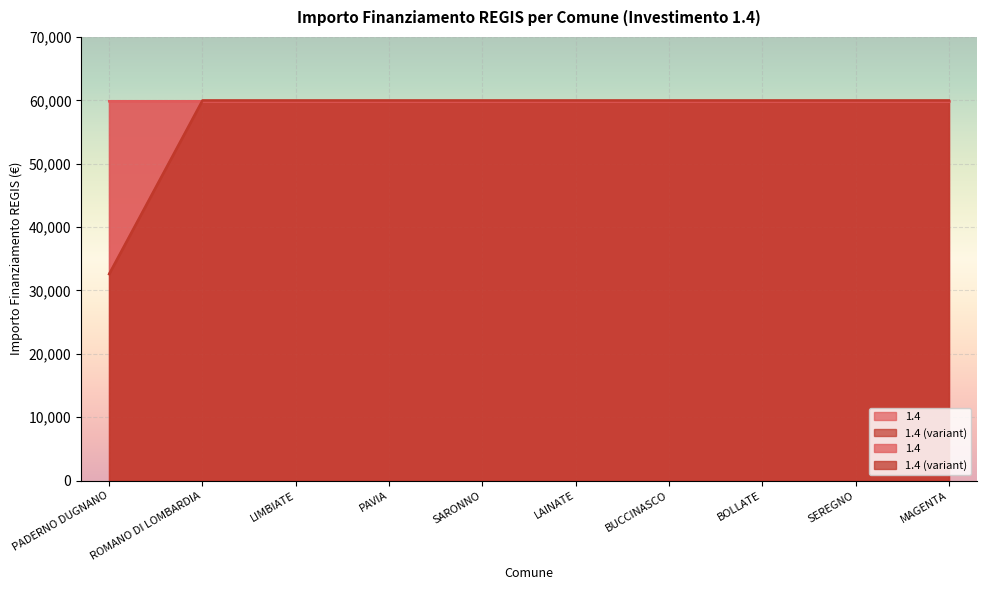

What is the label of the 2nd point from the right?

SEREGNO